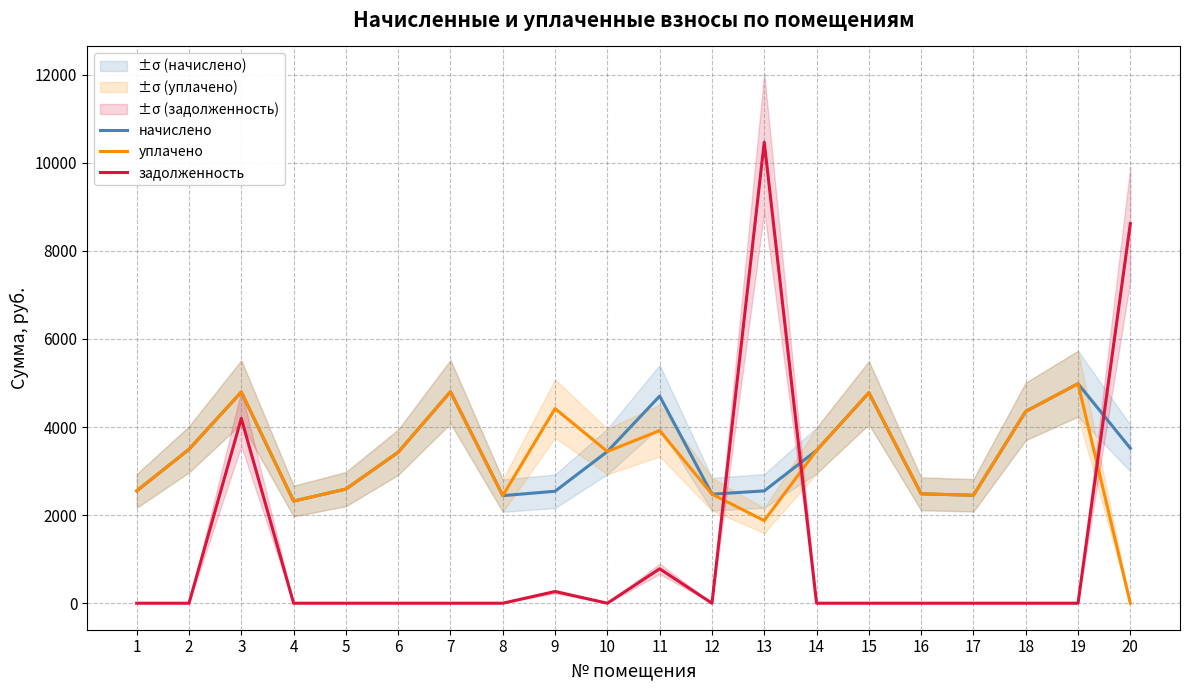

Which series has the largest total across all categories?

начислено